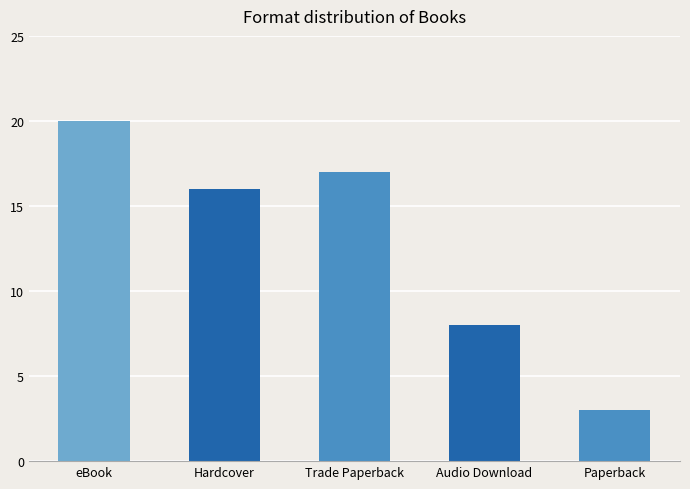

At which category does the chart reach its peak across all series?

eBook